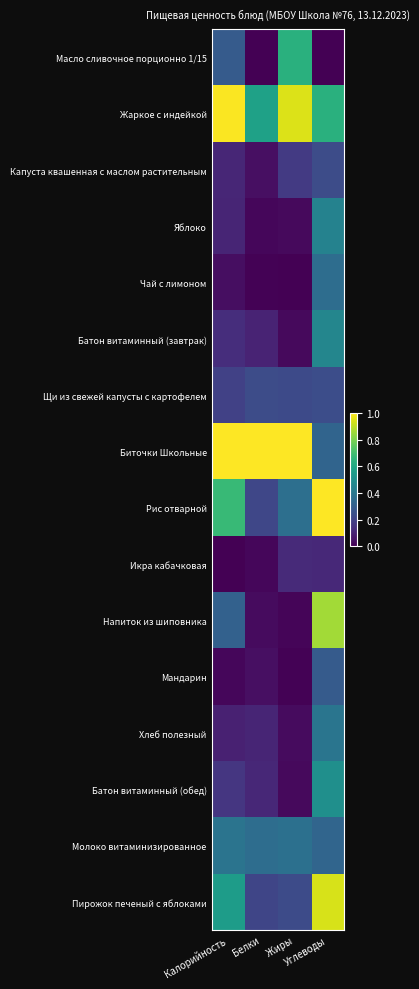

At which category does the chart reach its minimum across all series?

Белки